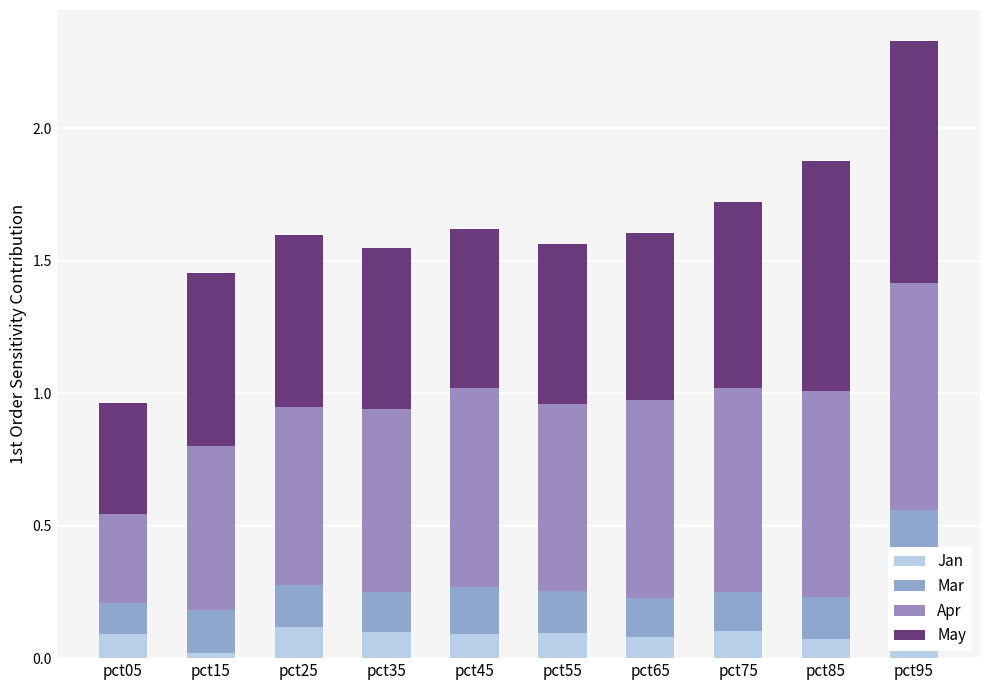

Does the chart contain any negative values?

No